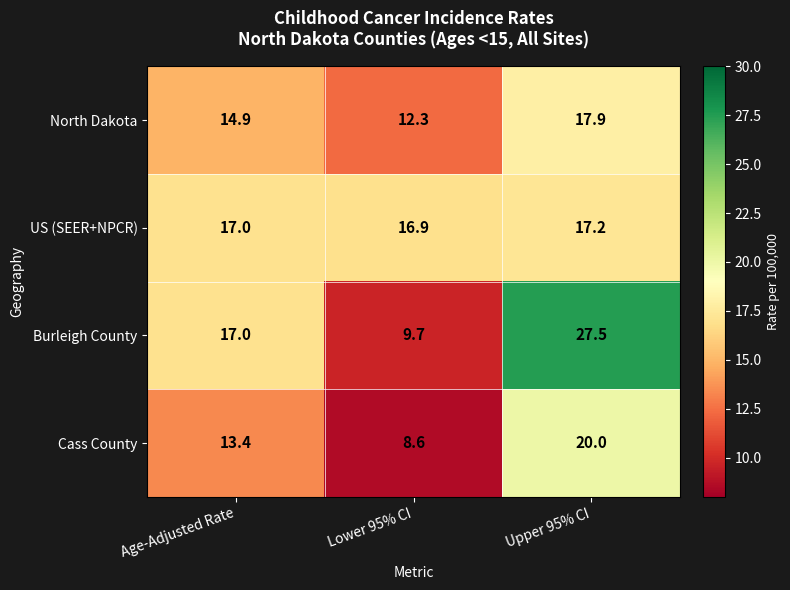

Reading left to right, extract all data points from this chart.

North Dakota: 14.9	12.3	17.9
US (SEER+NPCR): 17.0	16.9	17.2
Burleigh County: 17.0	9.7	27.5
Cass County: 13.4	8.6	20.0